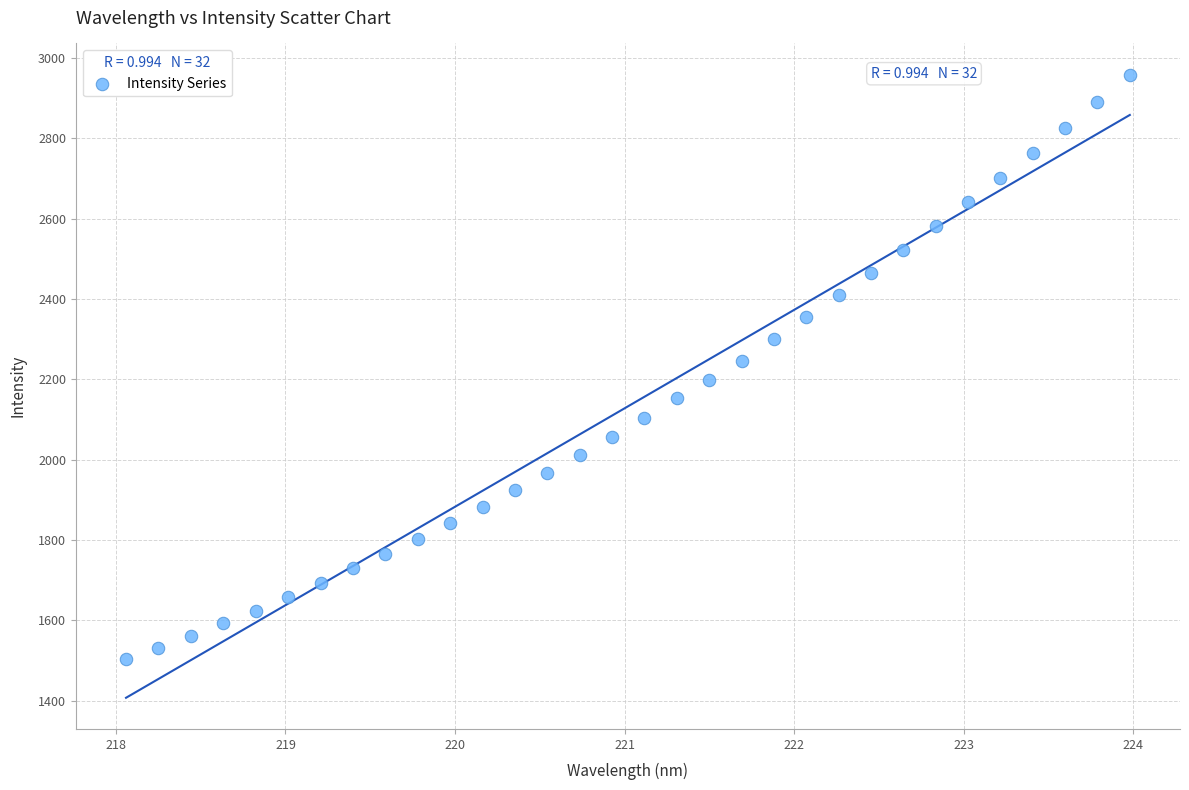

What is the range of X values (max minus min)?

5.9